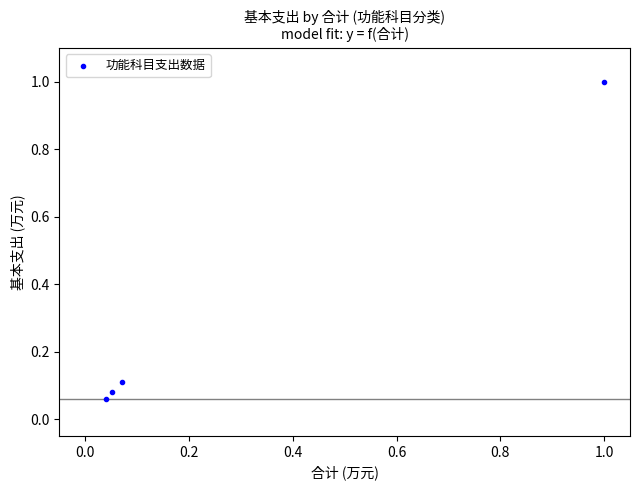

What is the average X value?

0.3